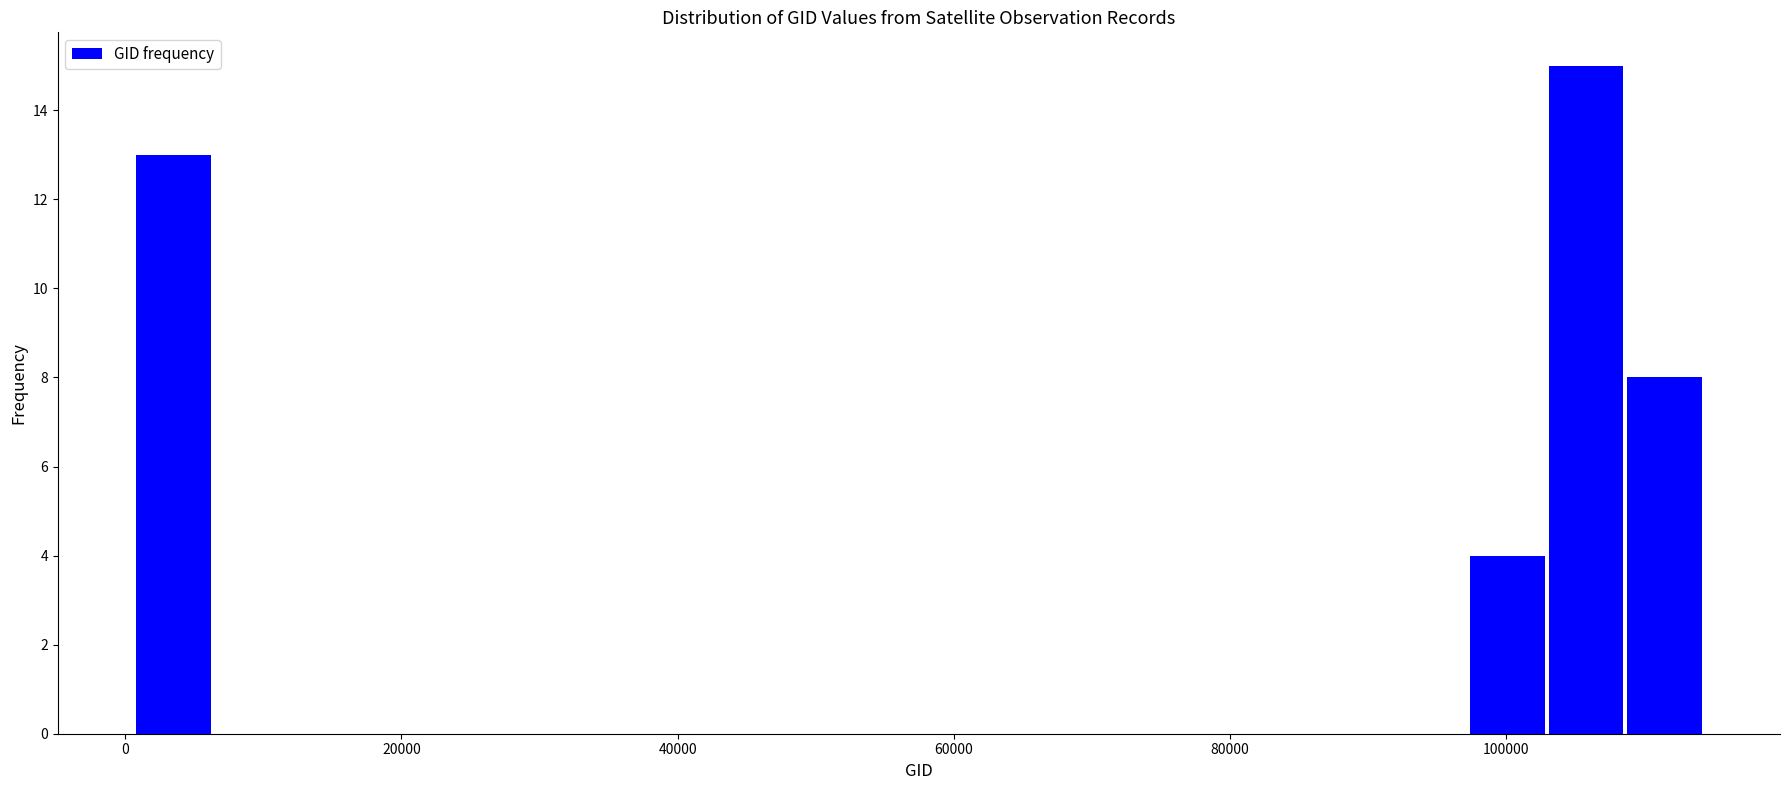

Around what value on the x-axis is the tallest bar? Give the approximate position of its centre, as read against the axis.

106000